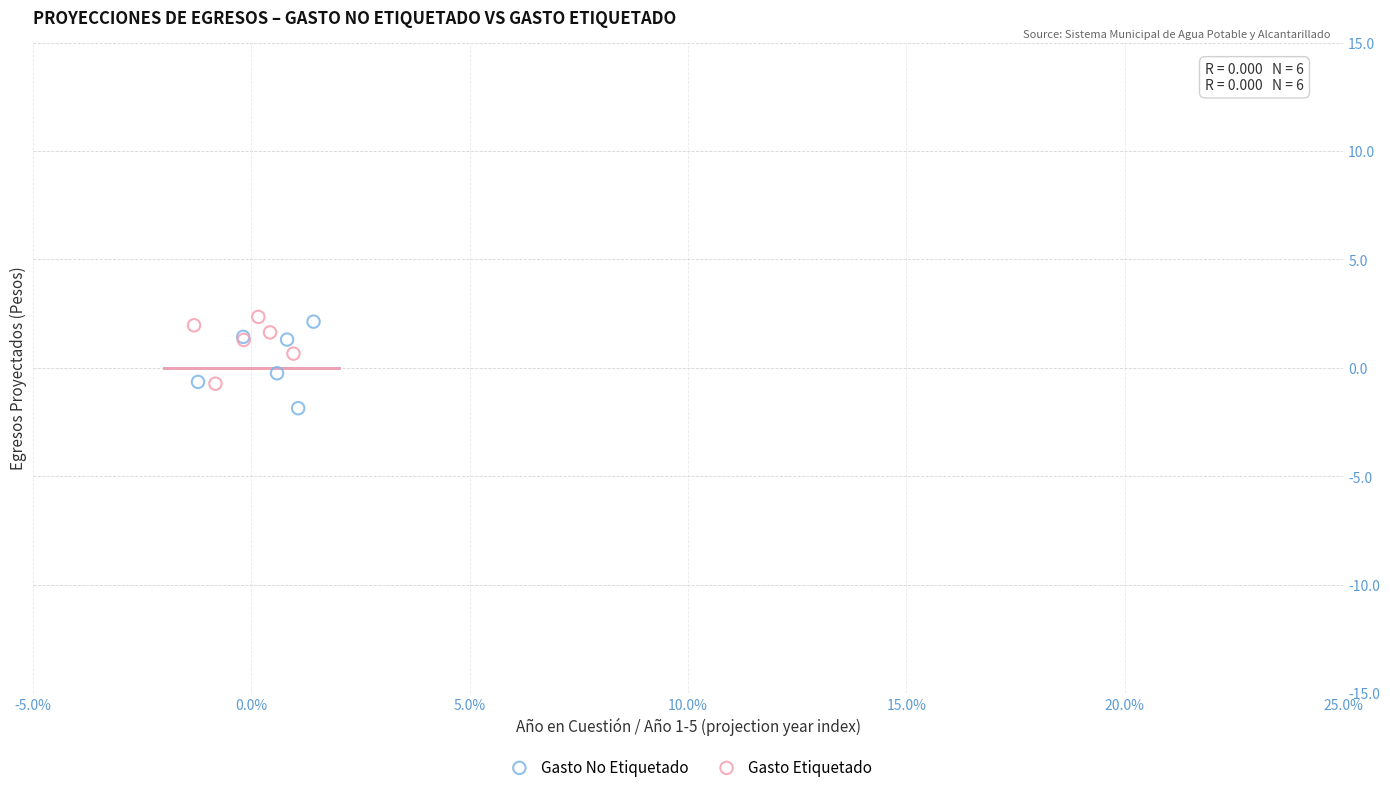

What are all the series names shown in the legend?

Gasto No Etiquetado, Gasto Etiquetado